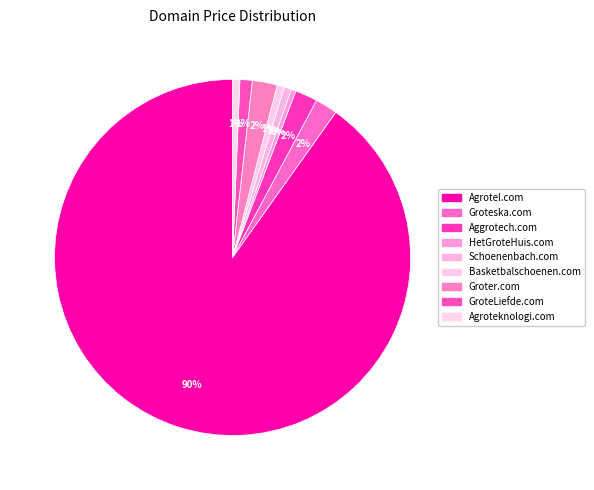

Which has a higher value, Groteska.com or Basketbalschoenen.com?

Groteska.com